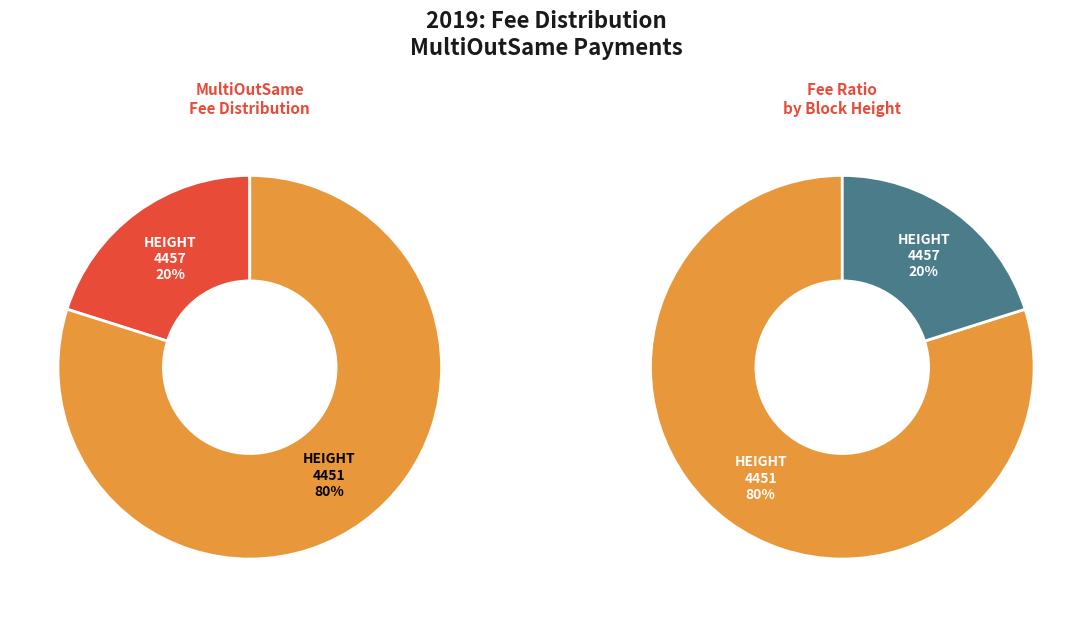

How much of the chart is everything except 4457?

79.9%